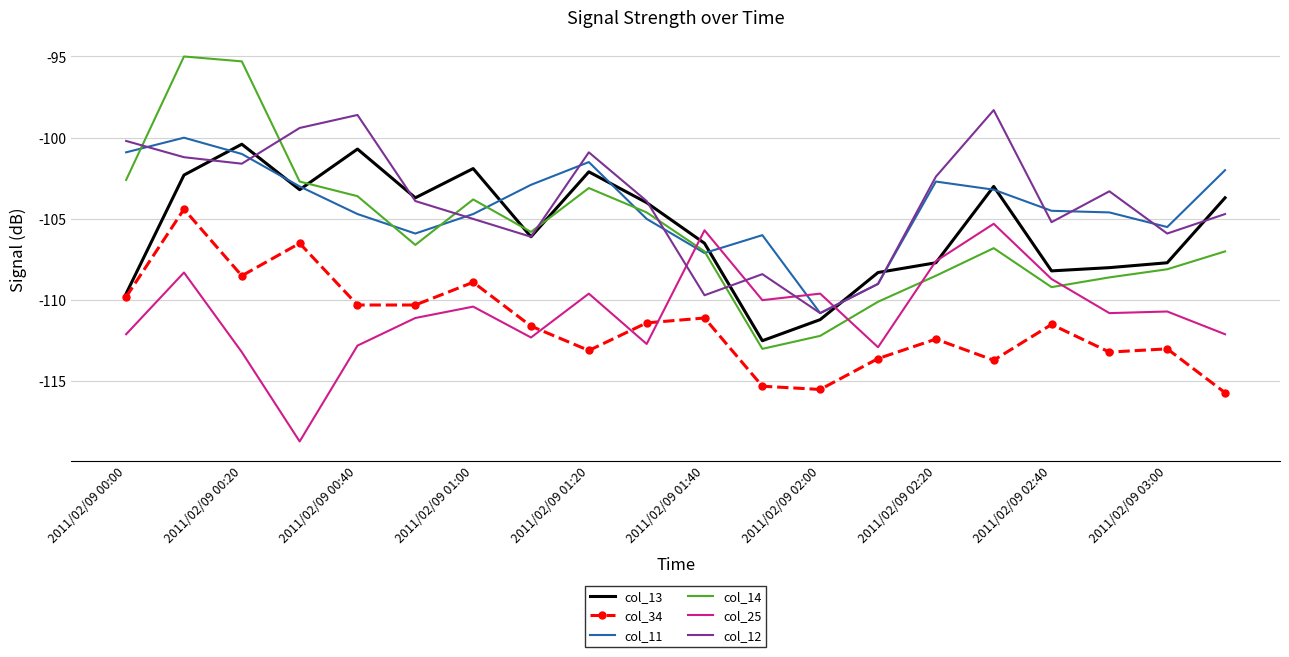

What is the maximum value shown in the chart?

-95.0